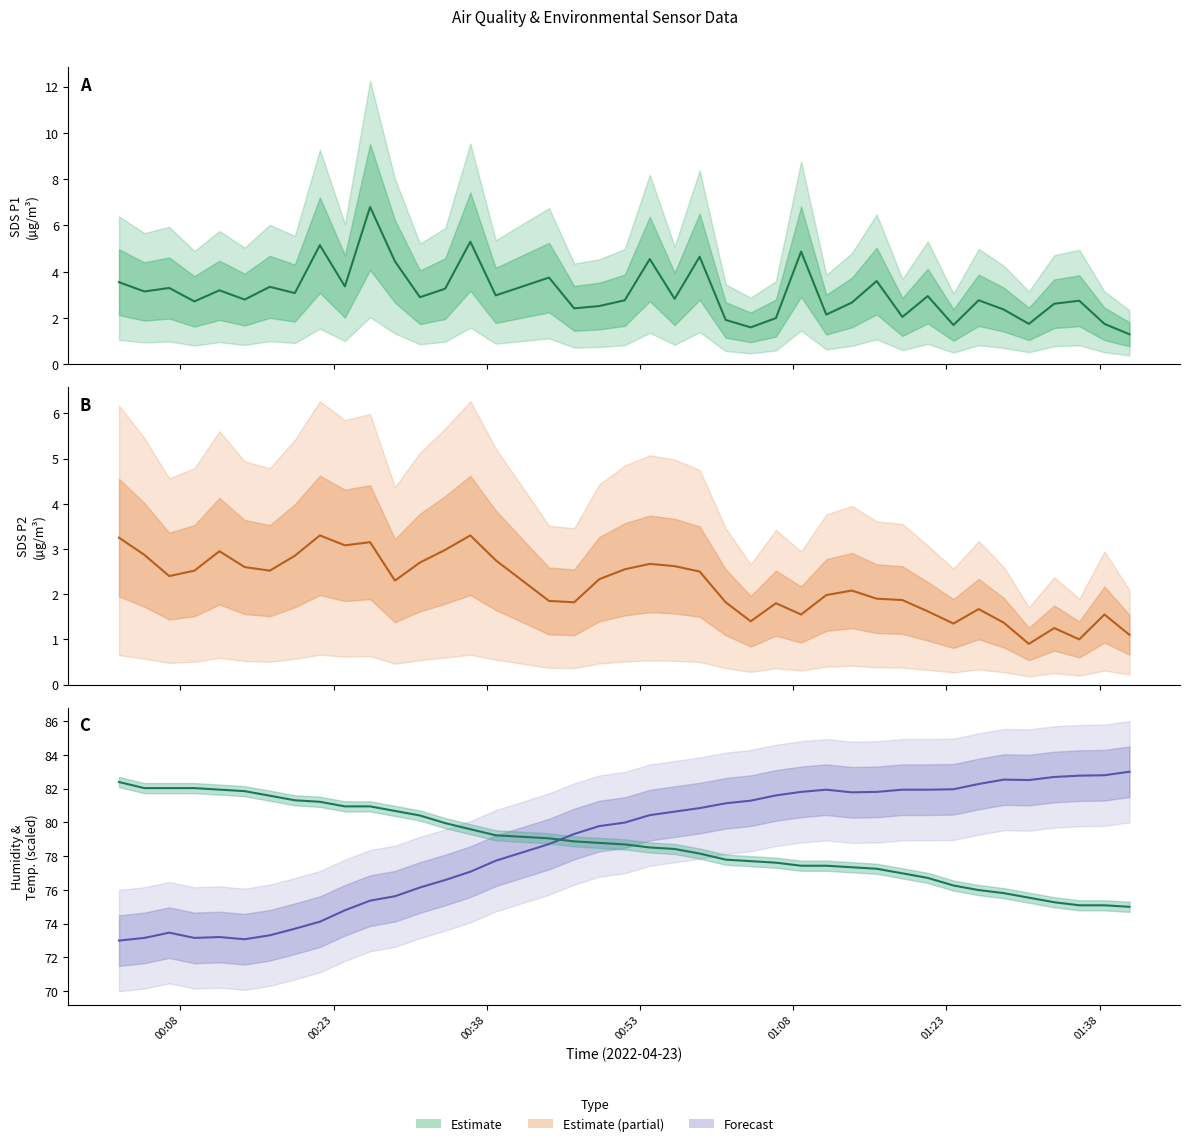

How many lines are shown in the chart?

4